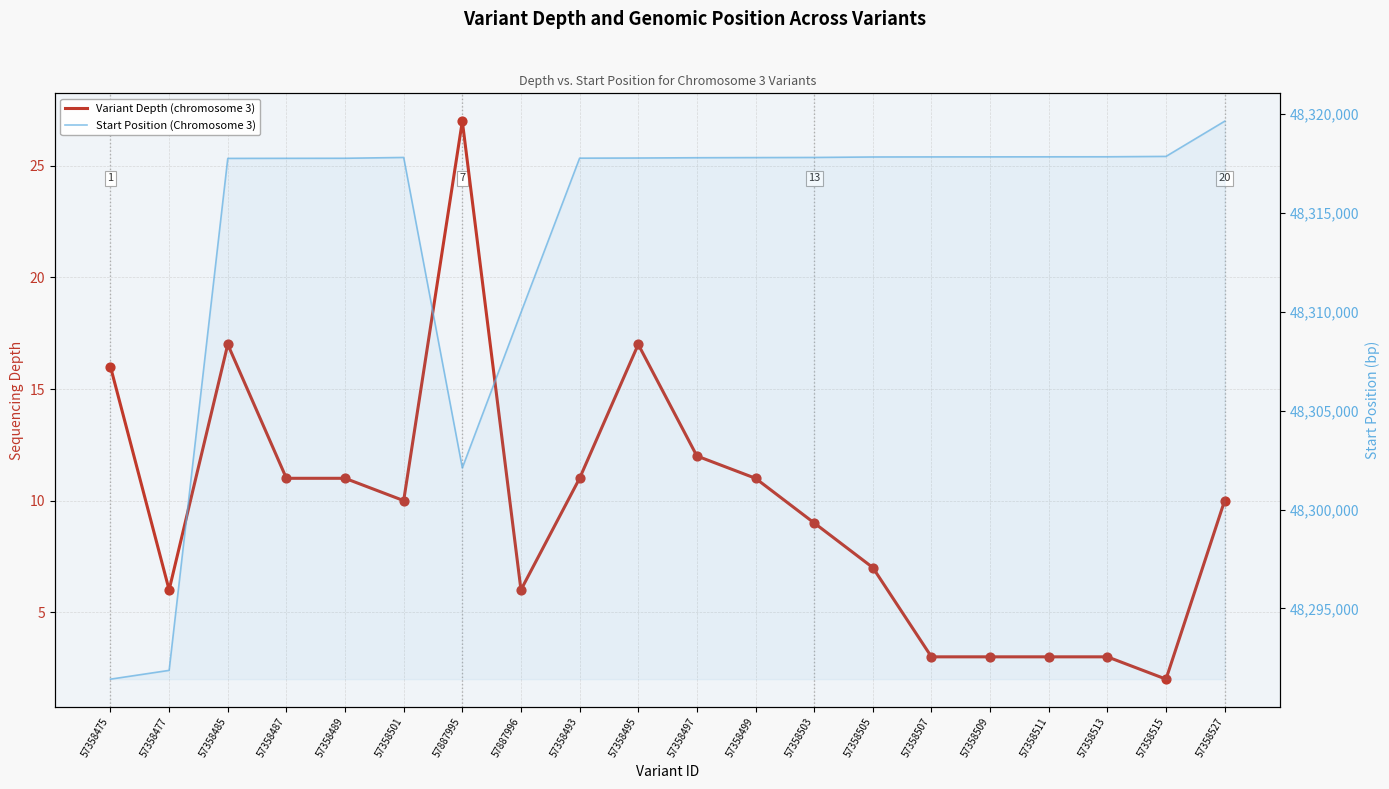

Is the value of Start Position (Chromosome 3) at 57358509 greater than the value of Variant Depth (chromosome 3) at 57358499?

Yes